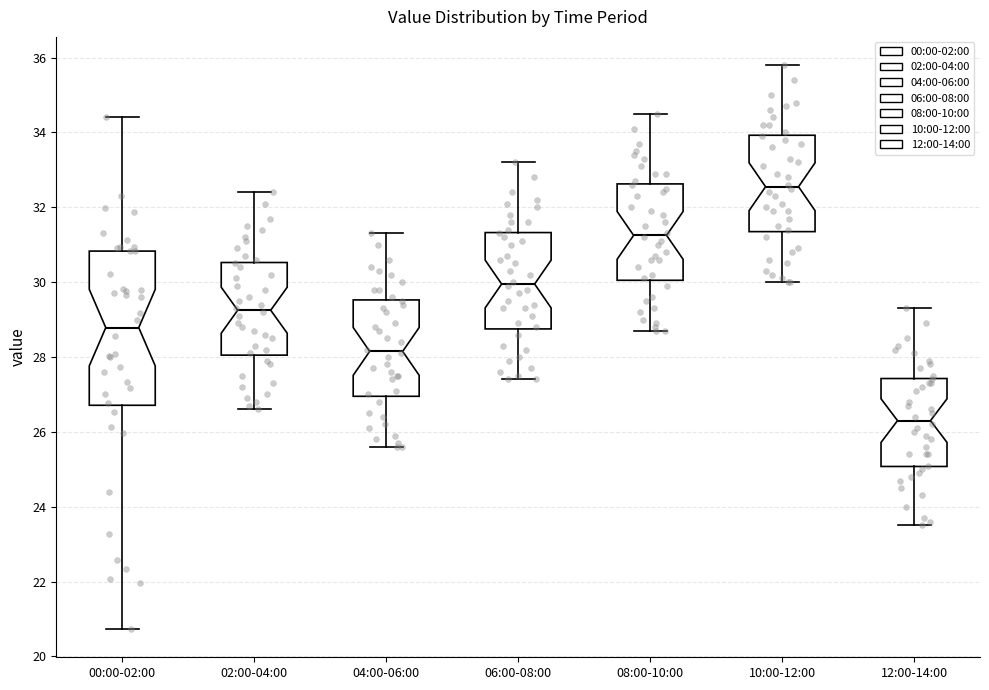

Reading left to right, read every box against the y-axis: the position of its median line, the range the box covers, and the ends of its whiskers. The values are not printed on the chart, so give them approximately, as read against the axis.

00:00-02:00: median 28.8, box 26.8 to 30.8, whiskers 20.8 to 34.4
02:00-04:00: median 29.2, box 28.0 to 30.6, whiskers 26.6 to 32.4
04:00-06:00: median 28.2, box 27.0 to 29.6, whiskers 25.6 to 31.4
06:00-08:00: median 30.0, box 28.8 to 31.4, whiskers 27.4 to 33.2
08:00-10:00: median 31.2, box 30.0 to 32.6, whiskers 28.8 to 34.6
10:00-12:00: median 32.6, box 31.4 to 34.0, whiskers 30.0 to 35.8
12:00-14:00: median 26.4, box 25.0 to 27.4, whiskers 23.6 to 29.4